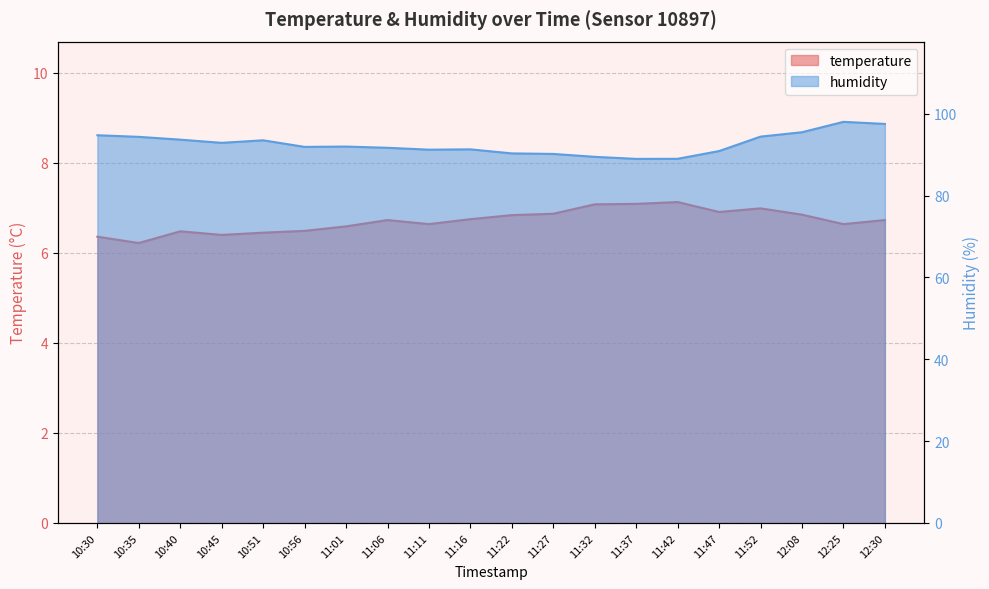

Does the chart have visible grid lines?

Yes